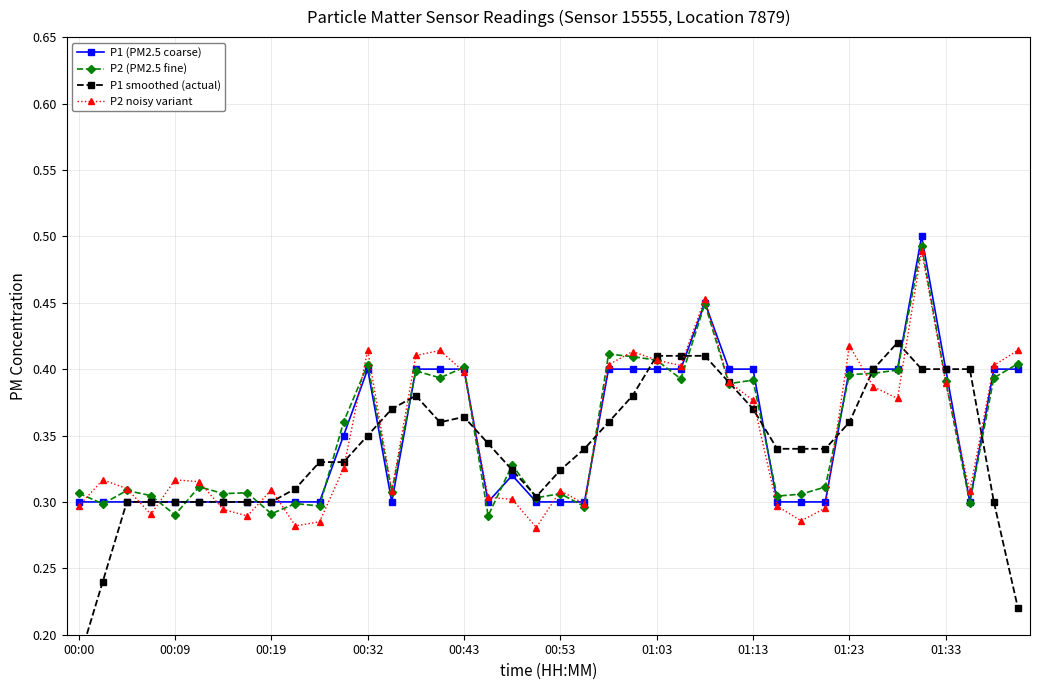

Which has a higher value, 21 or 13?

21